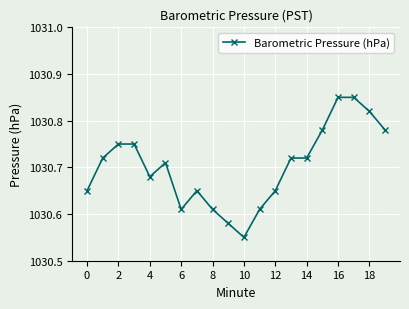

What is the difference between the maximum and second lowest values?

0.3